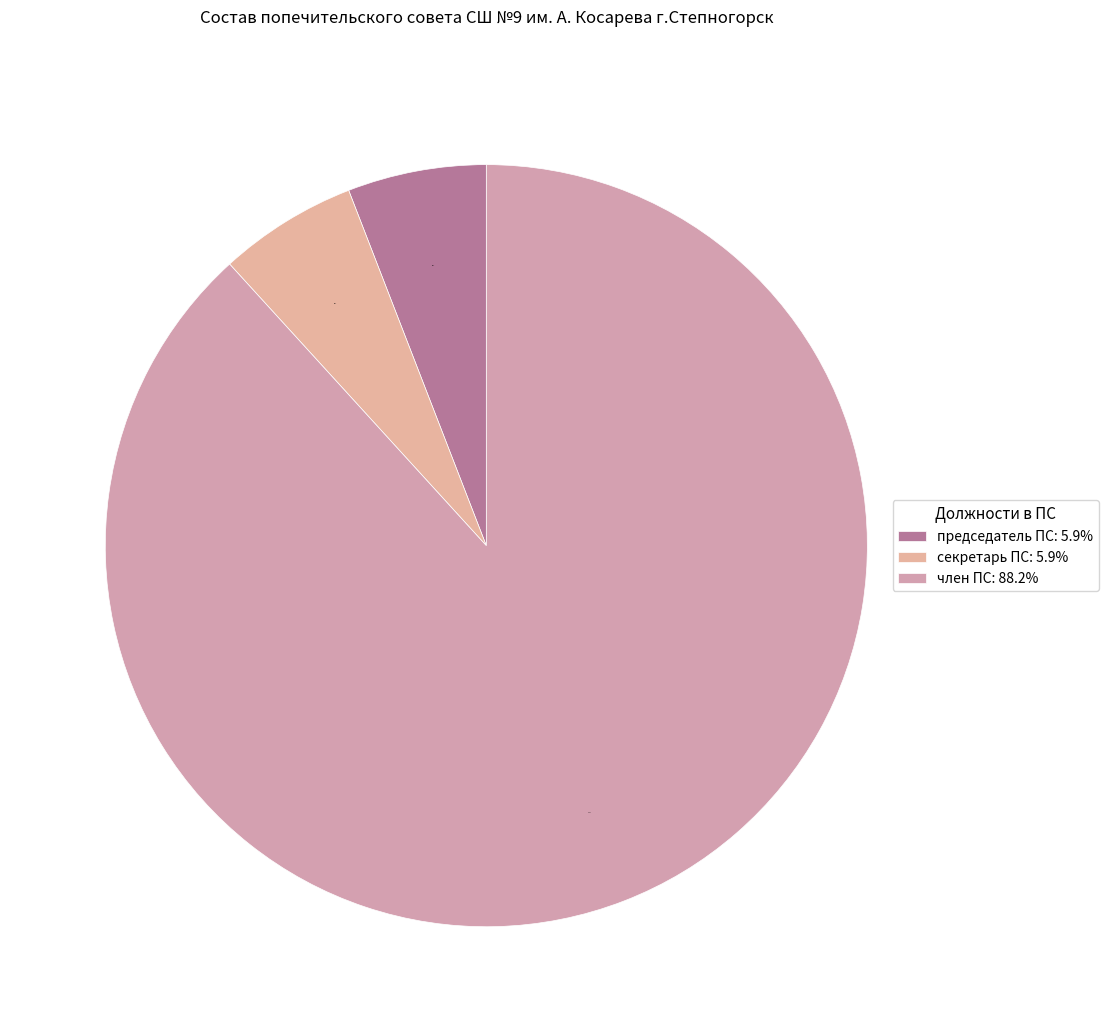

Is it true that член ПС is 88% of the pie?

True